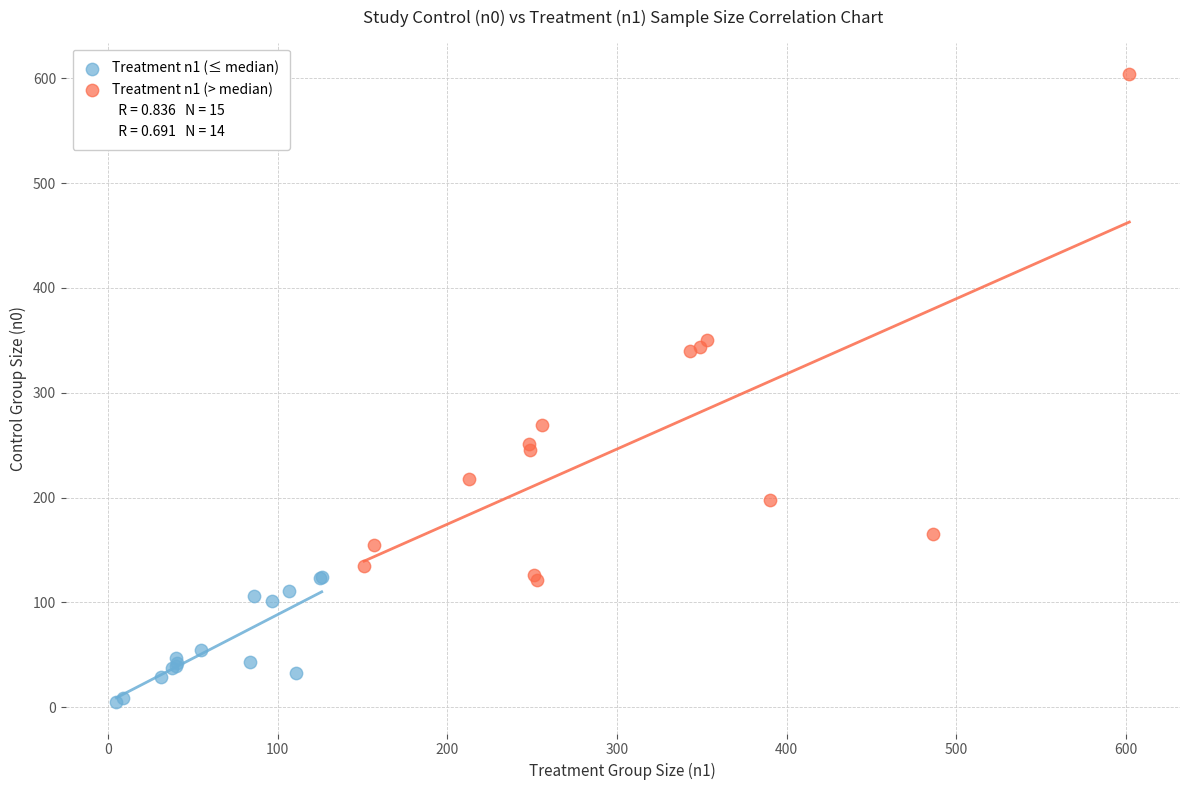

Which series contains the lowest Y value?

Treatment n1 (≤ median)